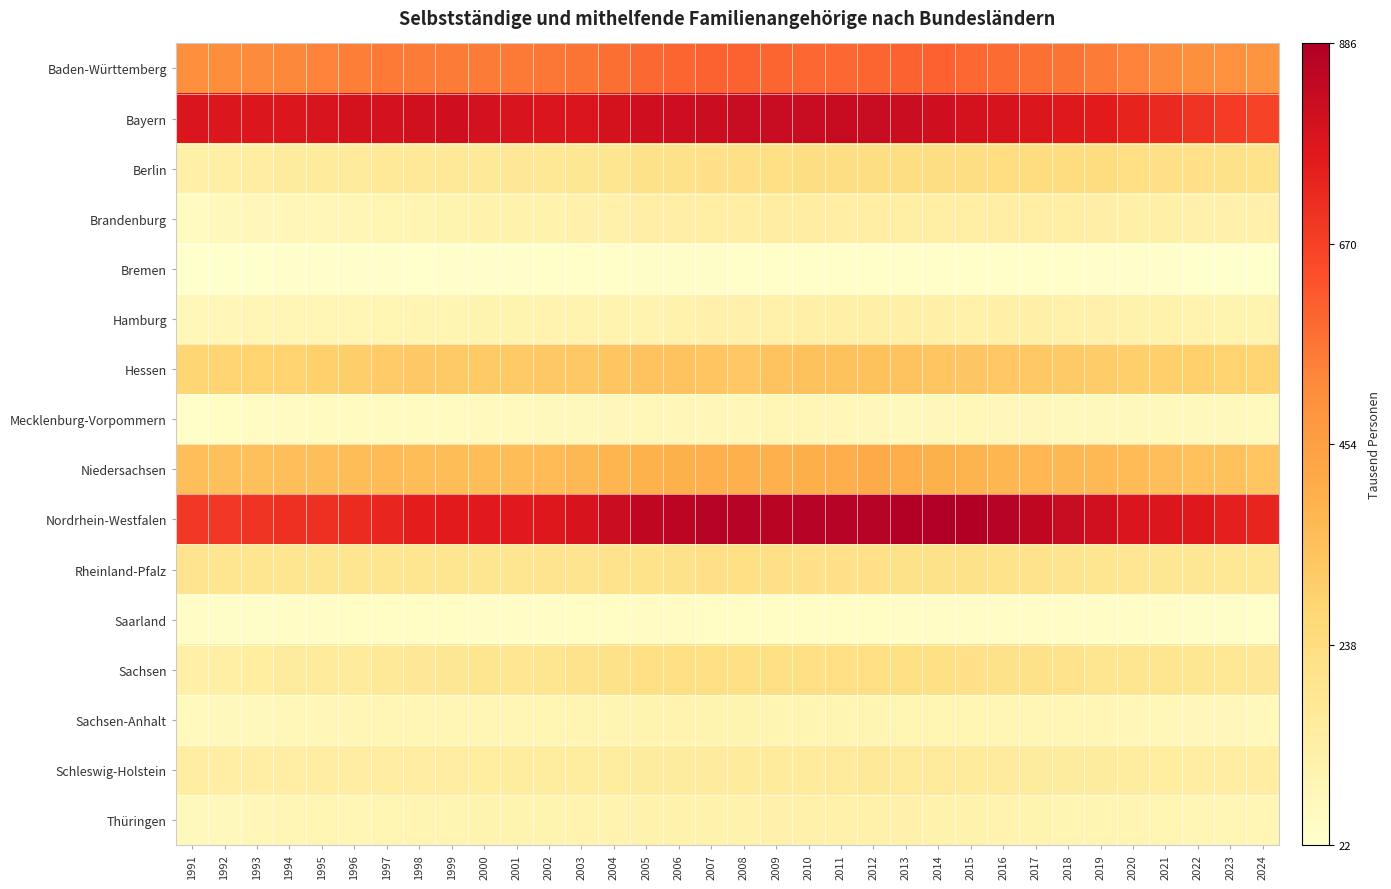

At which category is the sum across all series the highest?

2011